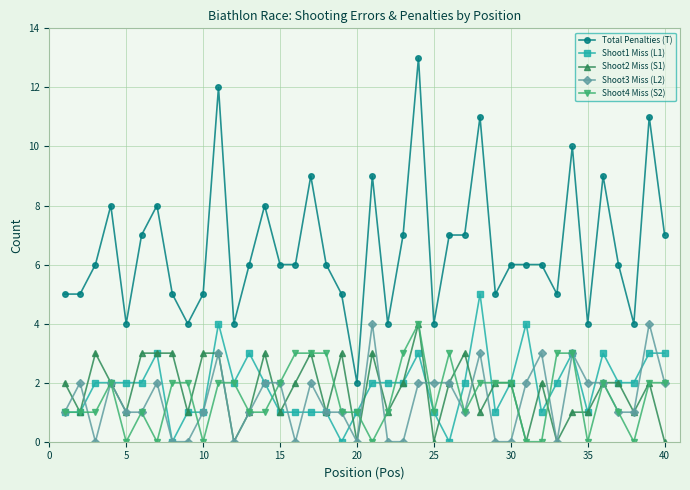

Count the number of categories in the chart.

40